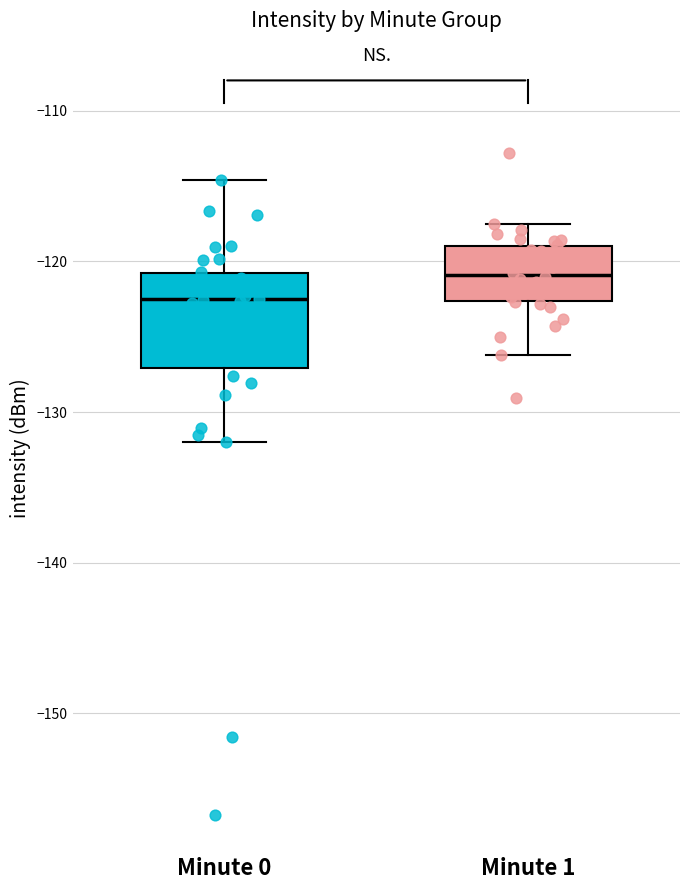

Reading left to right, read every box against the y-axis: the position of its median line, the range the box covers, and the ends of its whiskers. The values are not printed on the chart, so give them approximately, as read against the axis.

Minute 0: median -123, box -127 to -121, whiskers -132 to -115
Minute 1: median -121, box -123 to -119, whiskers -126 to -118